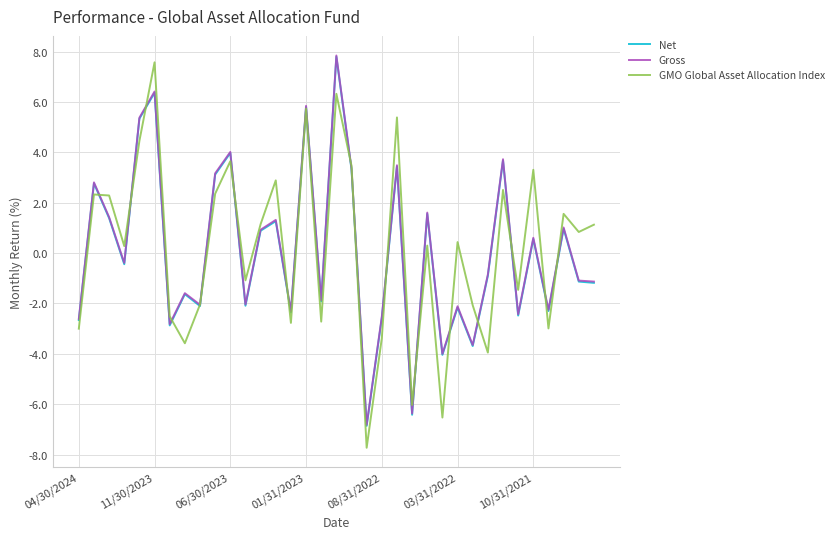

What is the minimum value shown in the chart?

-7.7